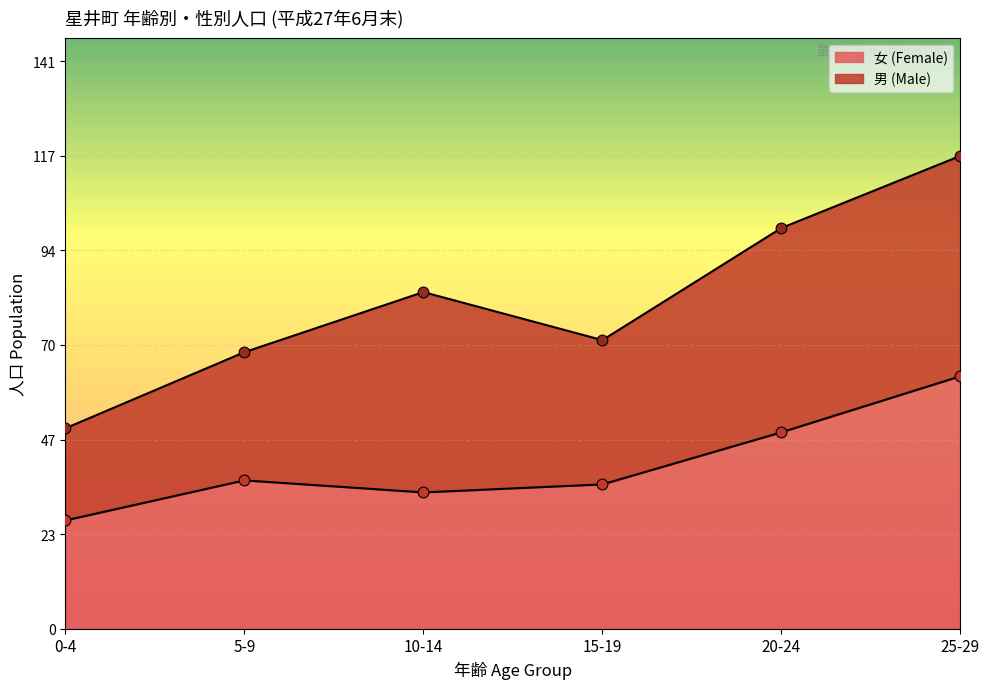

Between 5-9 and 25-29, which is larger?

25-29